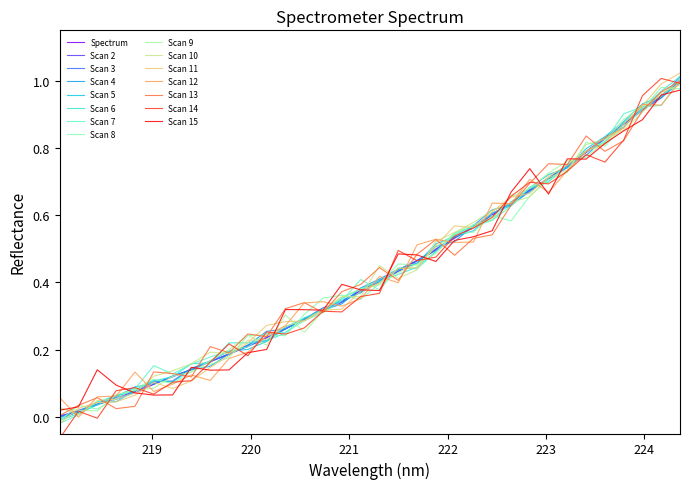

What is the maximum value shown in the chart?

1.0